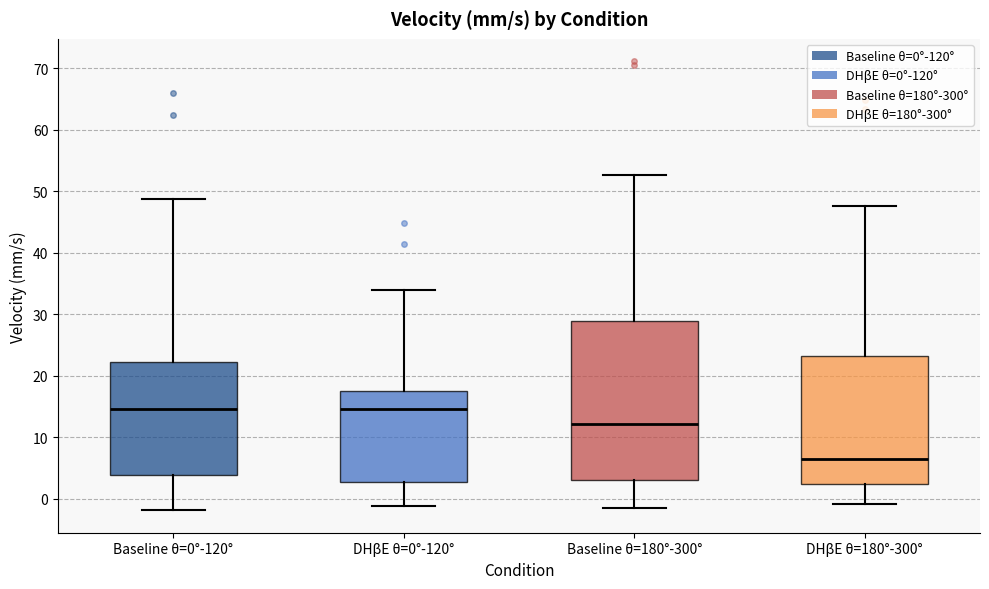

Which box is the tallest, from its lower edge to its upper edge?

Baseline θ=180°-300°